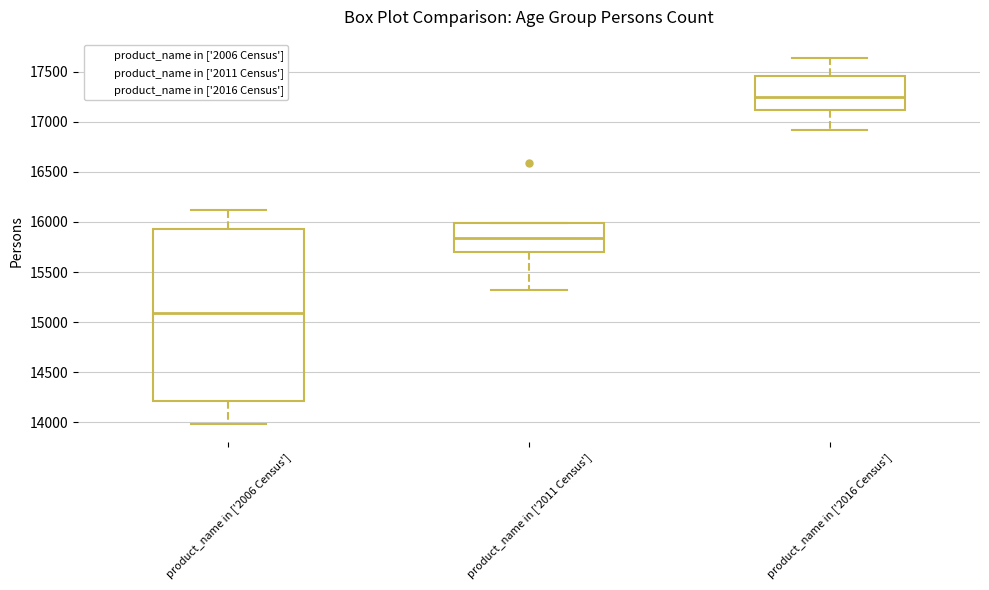

Reading left to right, transcribe this box plot: for each box, give where its median line is, the range the box spans, and where its two whiskers end, as read against the y-axis. The values are not printed on the chart, so give them approximately, as read against the axis.

product_name in ['2006 Census']: median 15100, box 14200 to 15950, whiskers 14000 to 16100
product_name in ['2011 Census']: median 15850, box 15700 to 16000, whiskers 15300 to 16000
product_name in ['2016 Census']: median 17250, box 17100 to 17450, whiskers 16900 to 17650